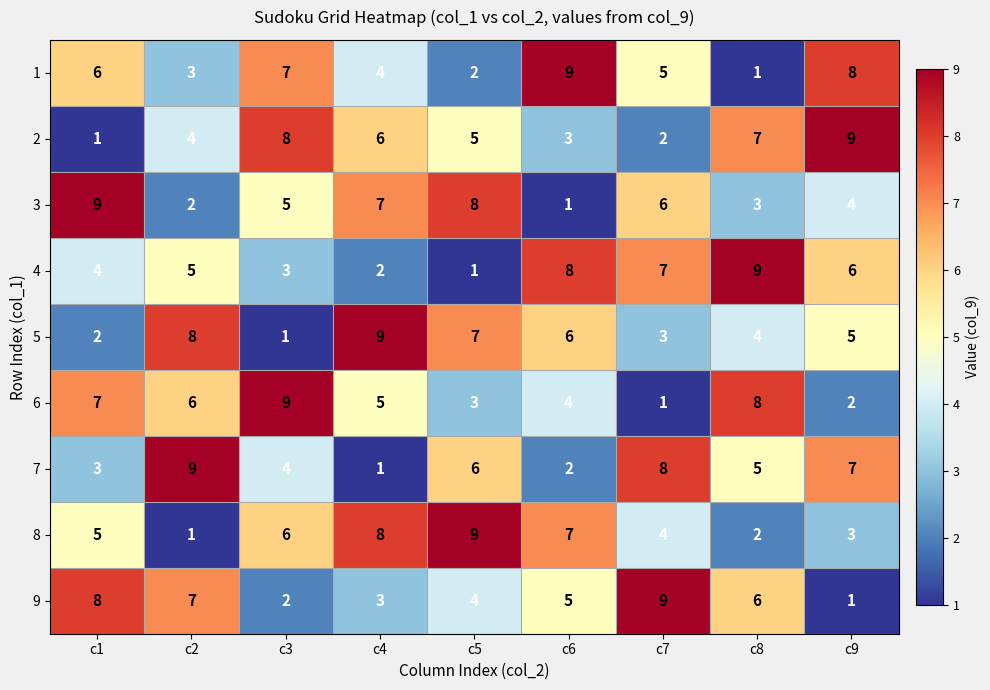

The 1 series shows 4 at c6. True or false?

False